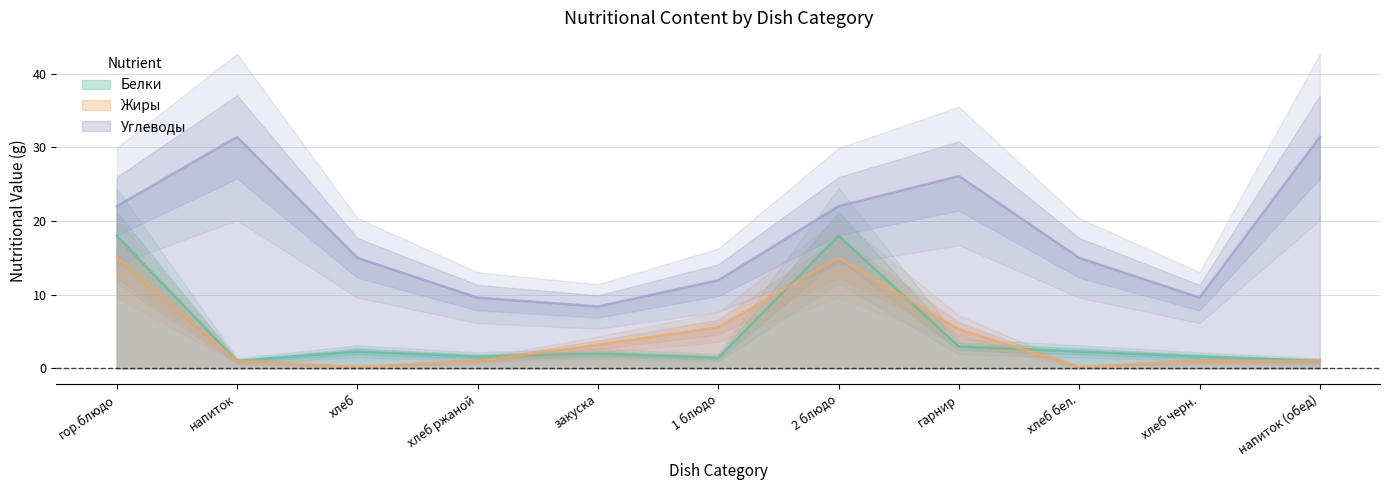

At which category does Жиры reach its first local peak?

2 блюдо